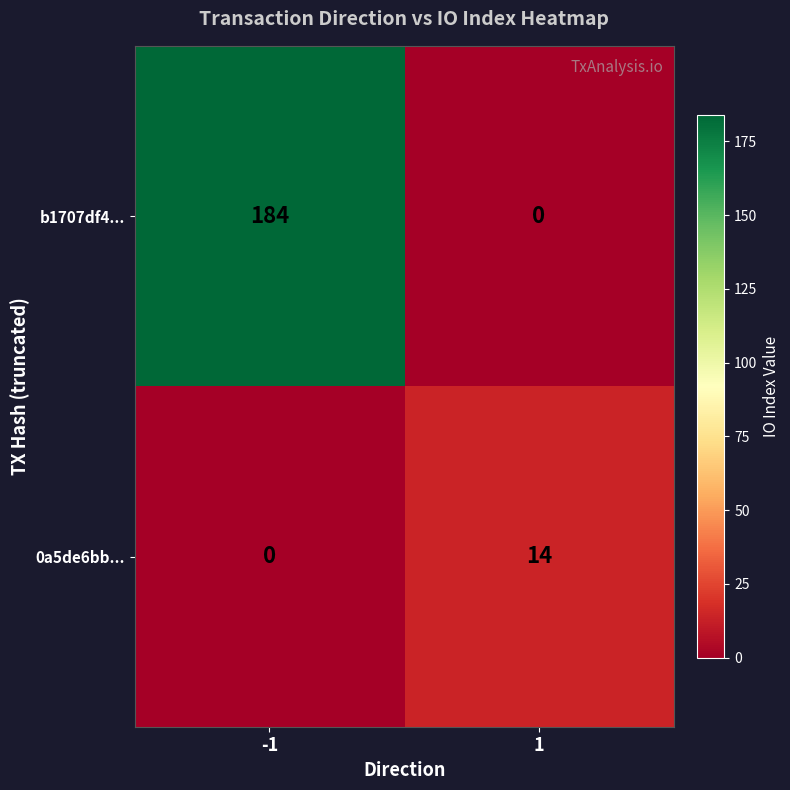

Is it true that b1707df4... equals 315 at -1?

False